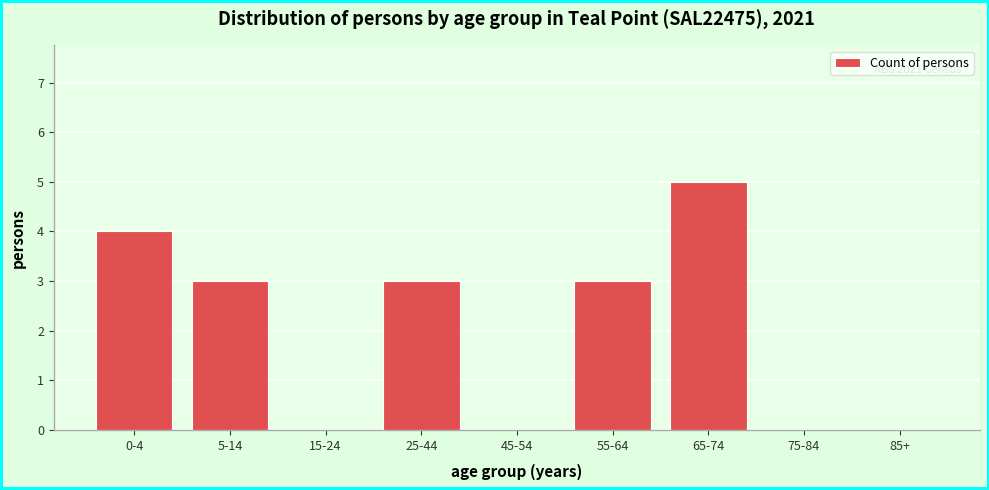

Reading right to left, transcribe all the data shown in this chart.

85+=0	75-84=0	65-74=5	55-64=3	45-54=0	25-44=3	15-24=0	5-14=3	0-4=4